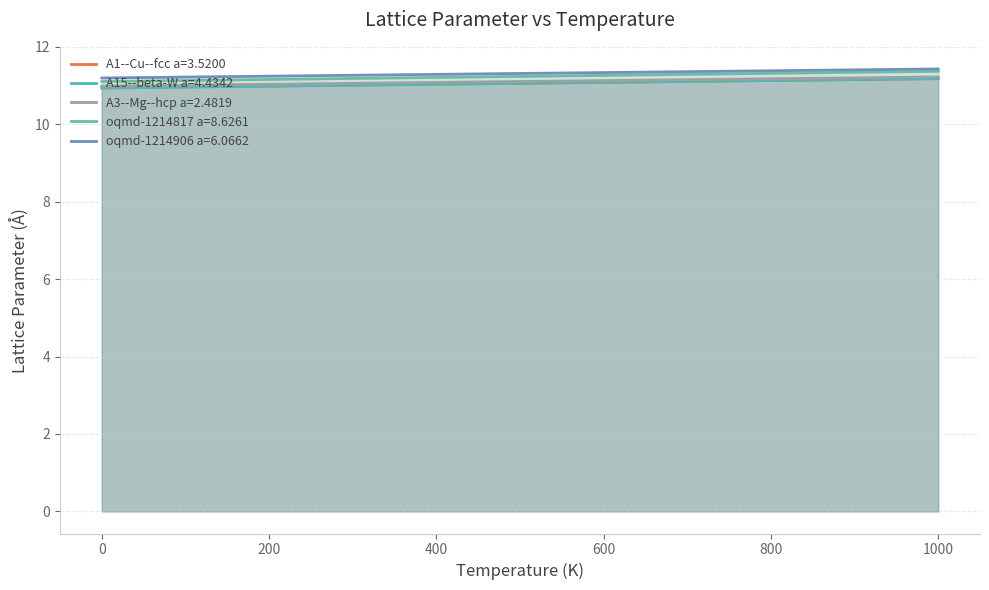

How many intersections are there between A15--beta-W a=4.4342 and A1--Cu--fcc a=3.5200?

1